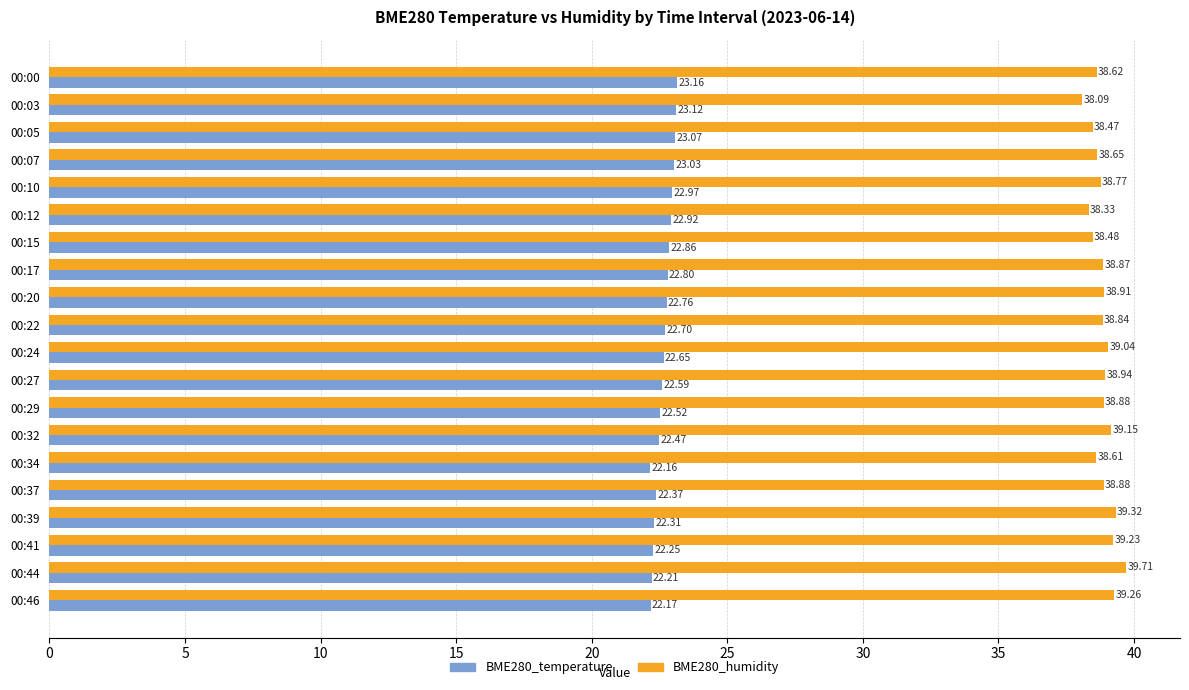

What is the average value of the BME280_temperature series?

22.7